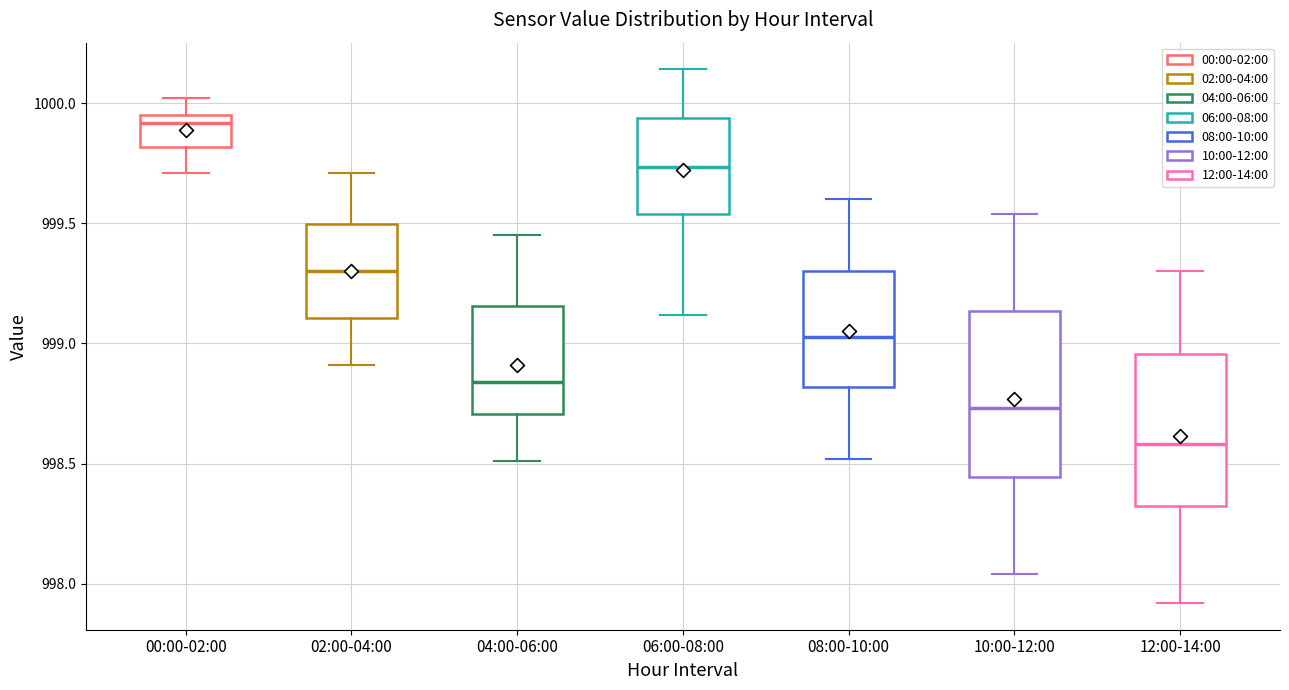

Which box has the highest median line?

00:00-02:00